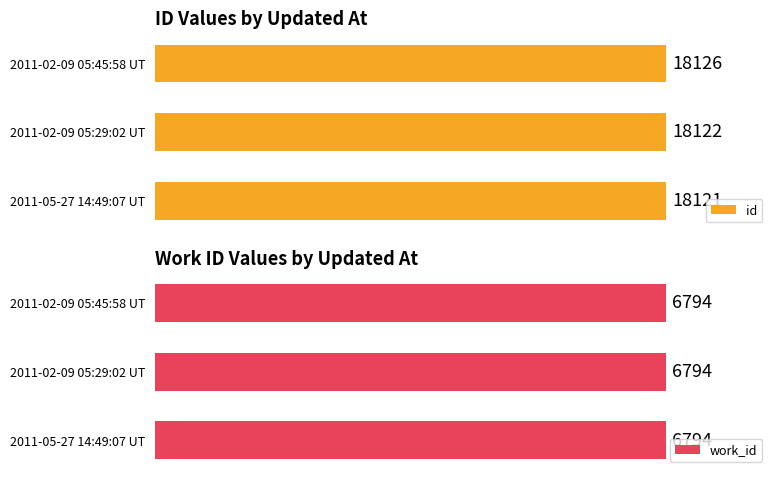

At which label is id closest to 18123?

2011-02-09 05:29:02 UT